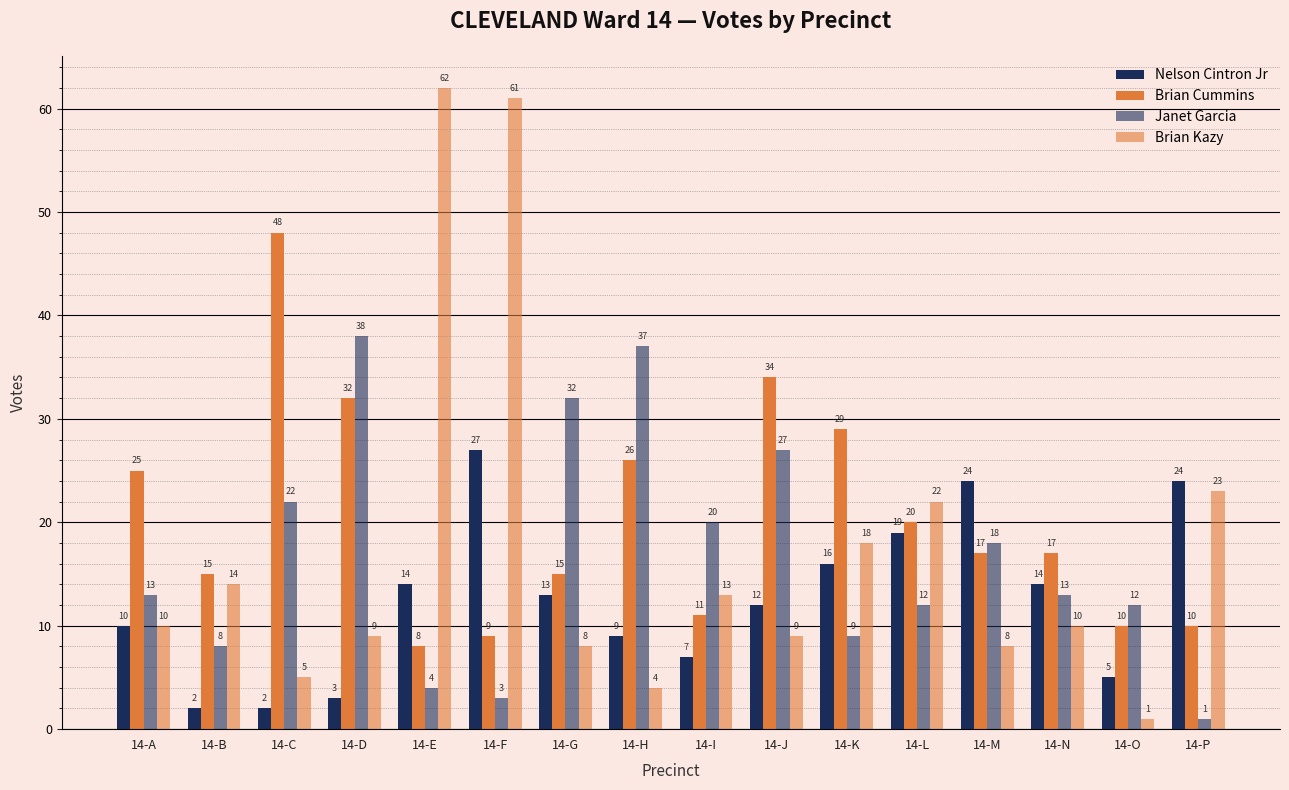

How many series are shown in this chart?

4